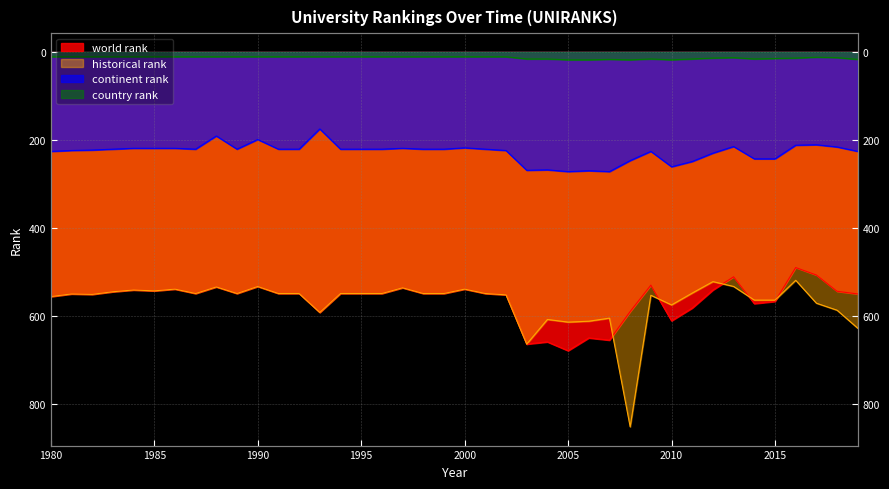

How many lines are shown in the chart?

4